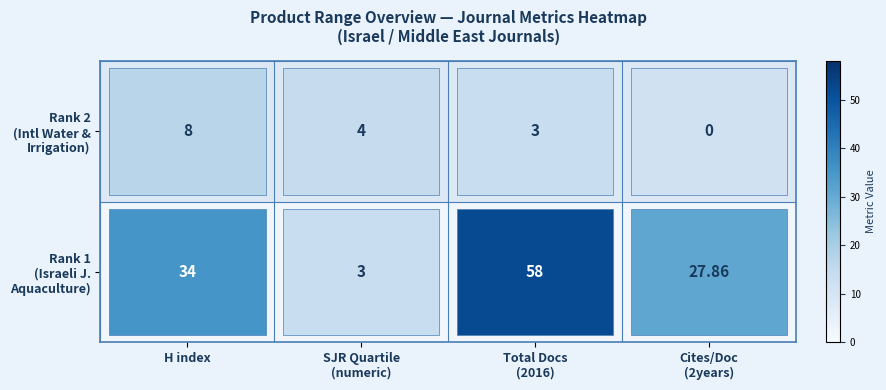

Count the number of categories in the chart.

4